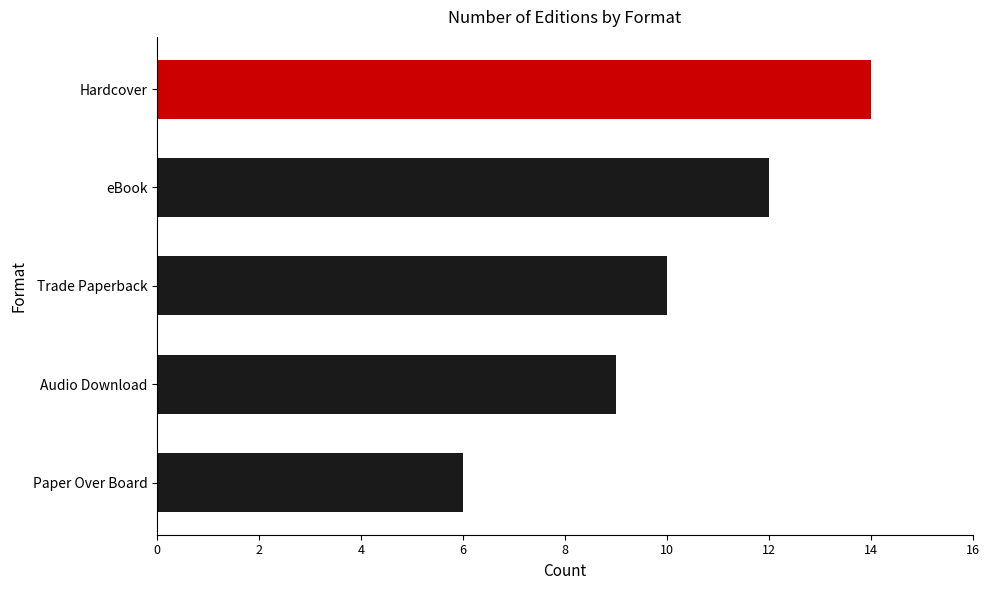

Reading top to bottom, what are all the values shown in this chart?

Hardcover=14	eBook=12	Trade Paperback=10	Audio Download=9	Paper Over Board=6